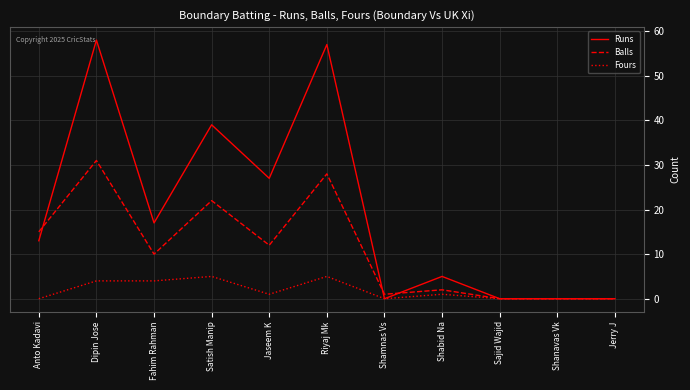

What position from the left is Satish Manip?

4